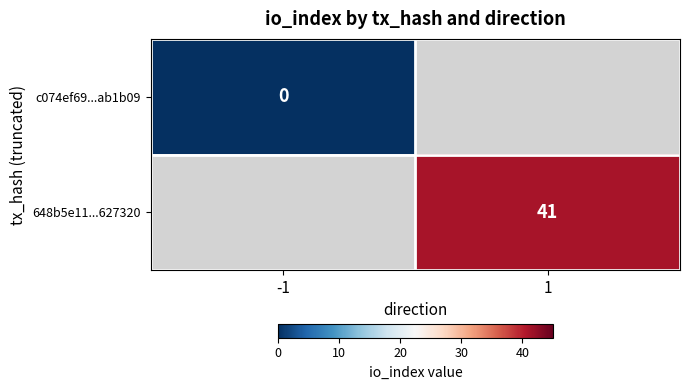

True or false: 648b5e11...627320 has a value of 41 at 1.

True